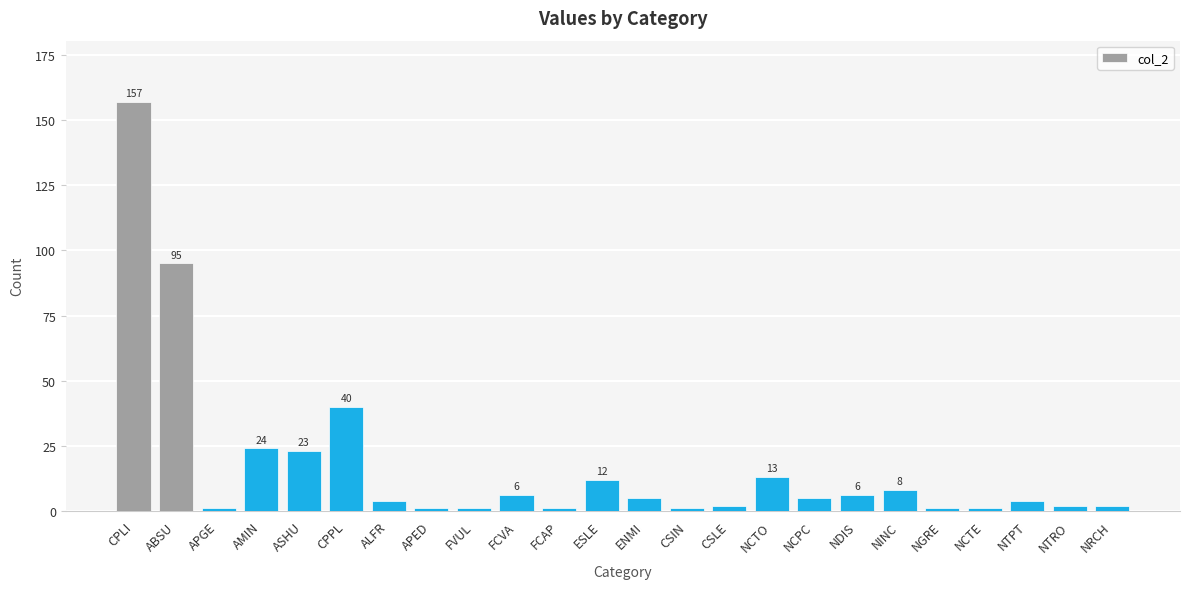

True or false: the data shows 1 at FVUL.

True